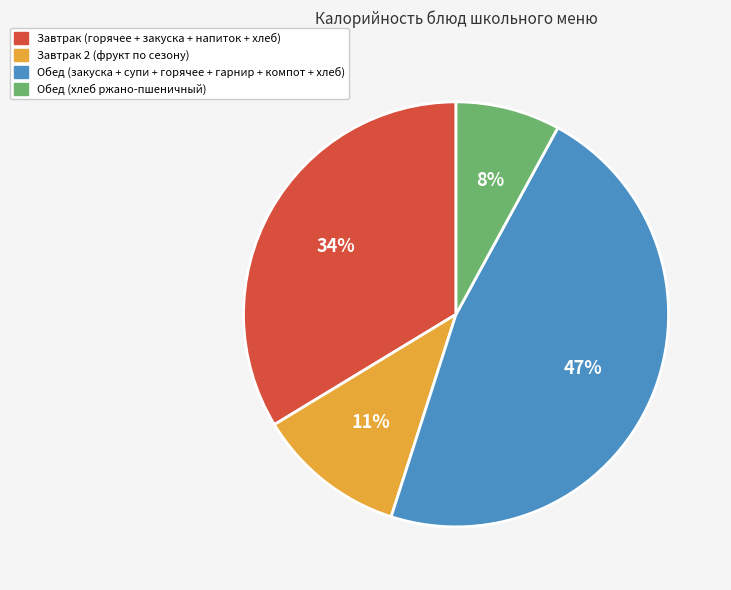

To the nearest percent, what is the average slice percentage?

25%